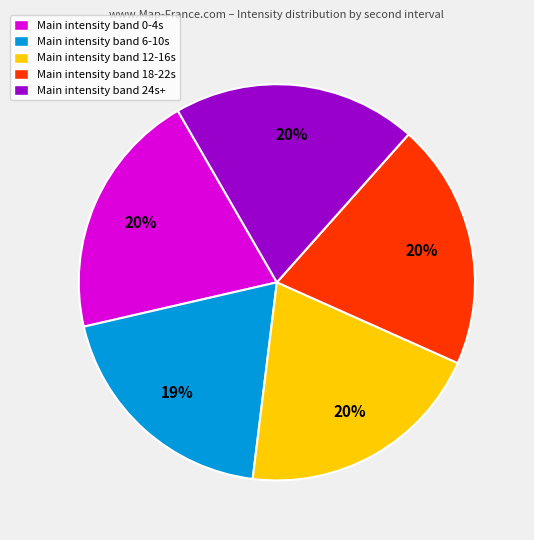

Combined, do Main intensity band 6-10s and Main intensity band 24s+ account for over 50%?

No